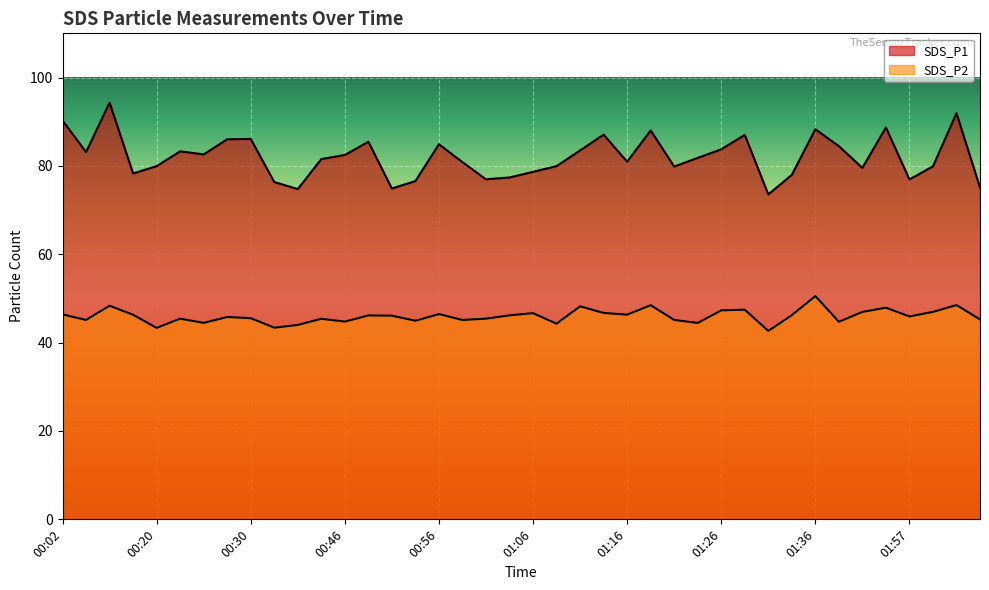

Is it true that SDS_P1 equals 53.9 at 01:33?

False